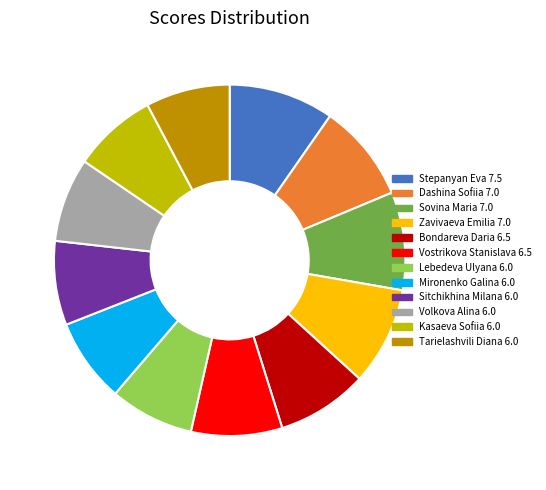

What is the ratio of the value at Vostrikova Stanislava to the value at Sovina Maria?

0.9